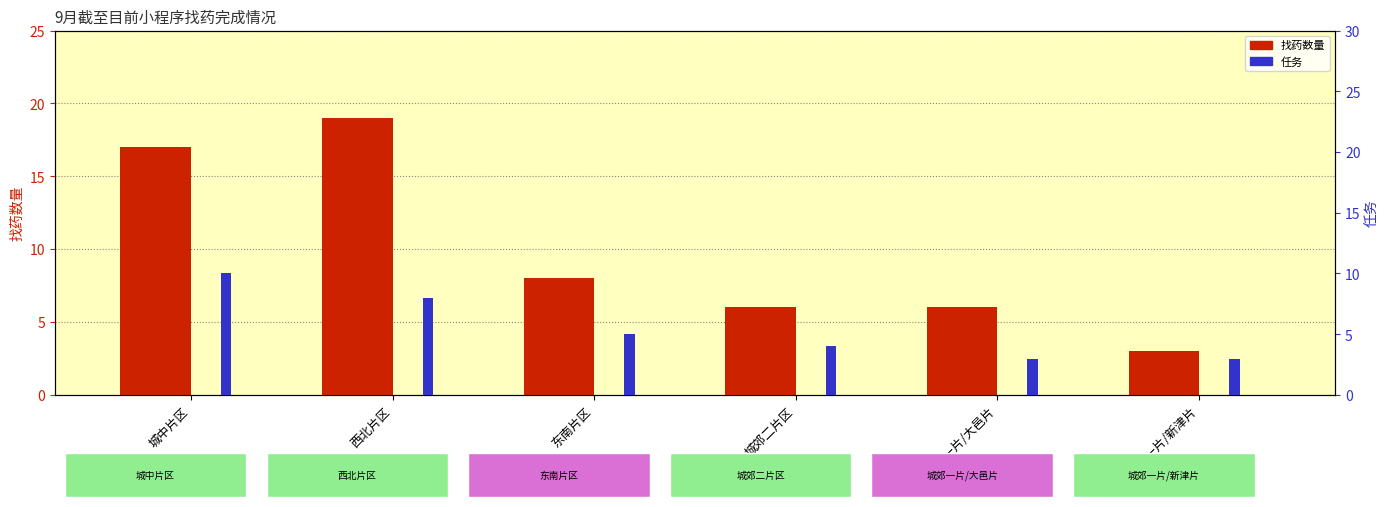

Which series changed the most between 城中片区 and 城郊二片区?

找药数量